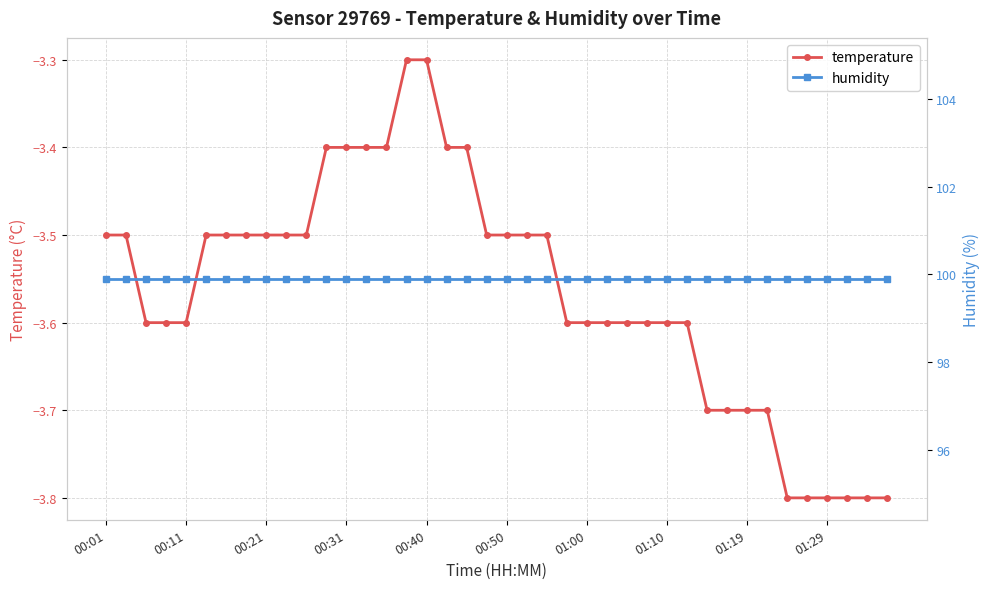

True or false: temperature has a value of -1.7 at 18.

False